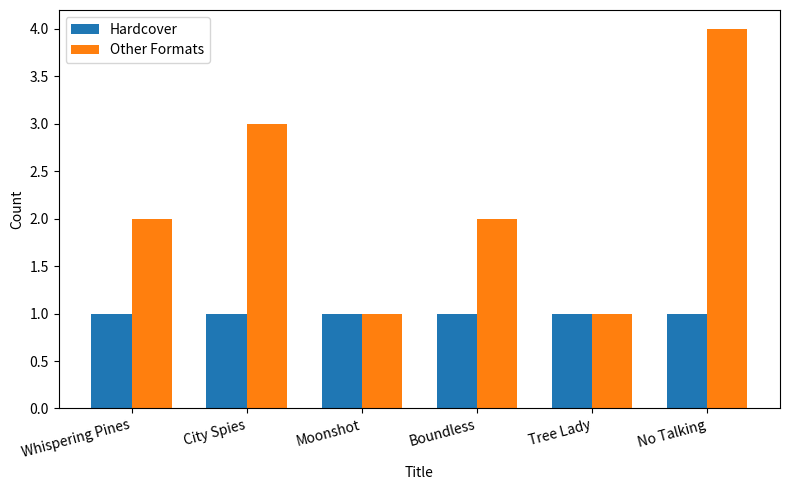

What is the label of the 5th bar from the right?

City Spies